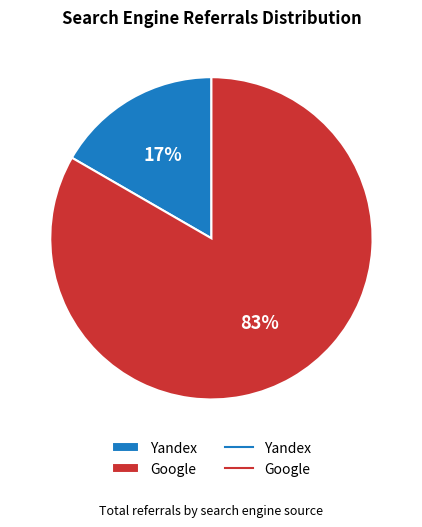

Rank the categories by value from lowest to highest.

Yandex, Google